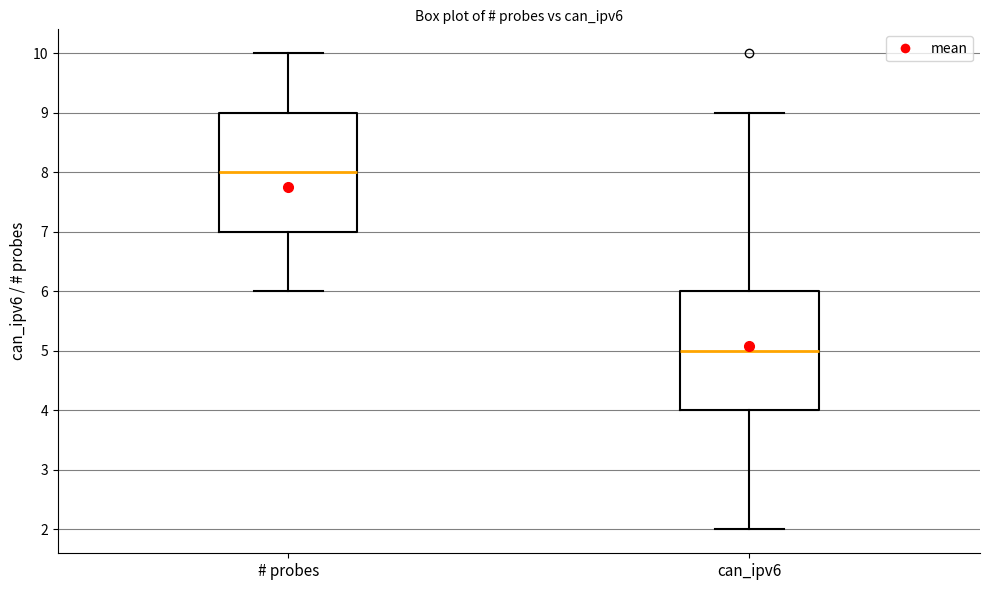

Which box's median line is the highest?

# probes